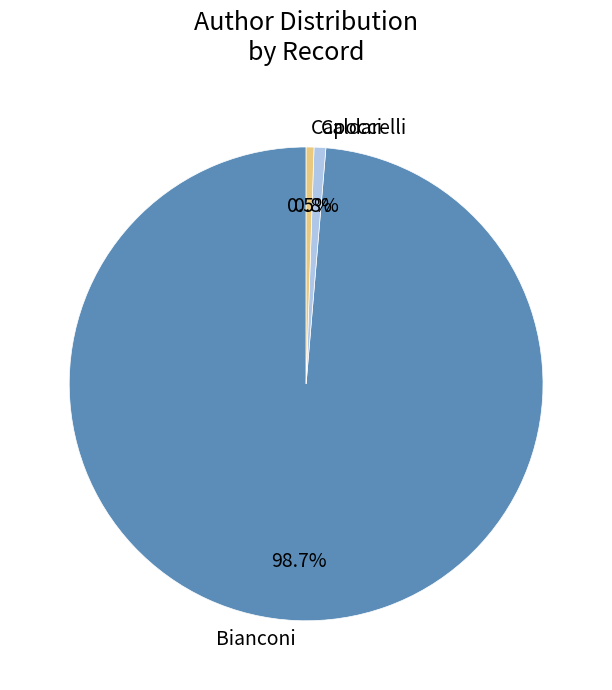

True or false: Bianconi accounts for 99% of the total.

True